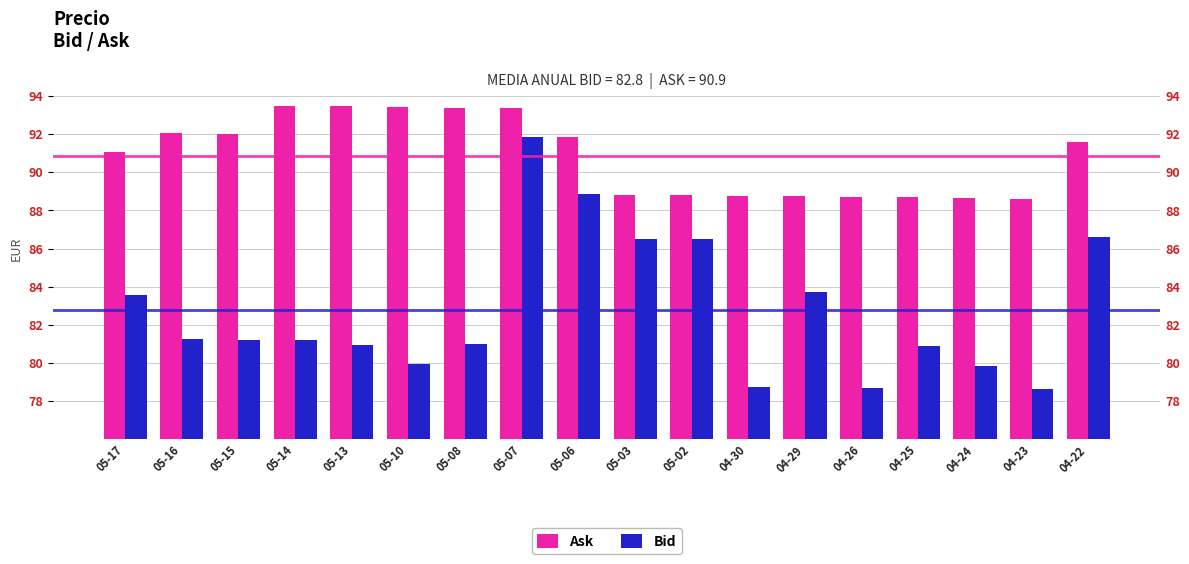

Reading left to right, list all the values displayed in this chart.

Ask: 05-17=91.1	05-16=92.0	05-15=92.0	05-14=93.5	05-13=93.5	05-10=93.4	05-08=93.4	05-07=93.4	05-06=91.8	05-03=88.8	05-02=88.8	04-30=88.8	04-29=88.7	04-26=88.7	04-25=88.7	04-24=88.6	04-23=88.6	04-22=91.6
Bid: 05-17=83.6	05-16=81.2	05-15=81.2	05-14=81.2	05-13=81.0	05-10=79.9	05-08=81.0	05-07=91.9	05-06=88.8	05-03=86.5	05-02=86.5	04-30=78.8	04-29=83.7	04-26=78.7	04-25=80.9	04-24=79.8	04-23=78.6	04-22=86.6